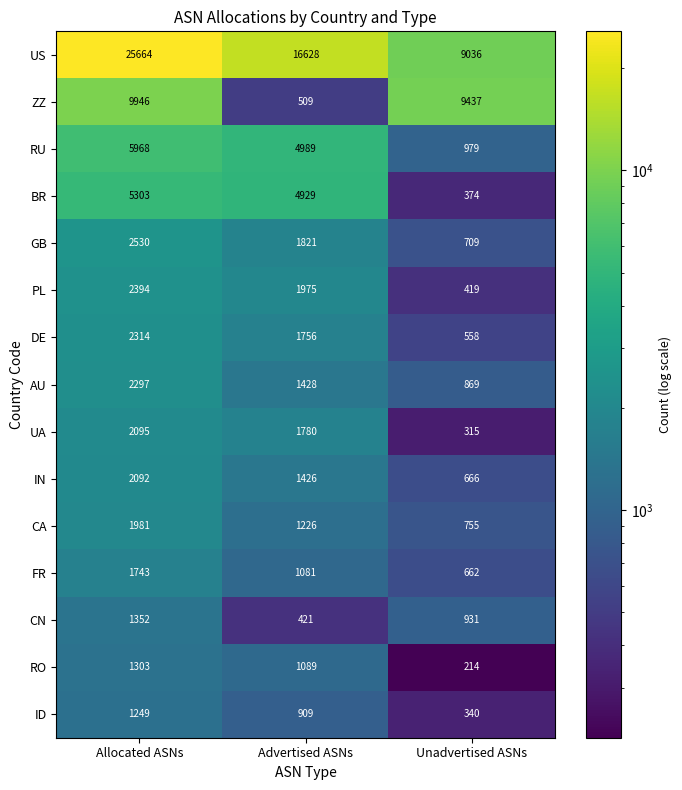

What is the difference between the maximum and minimum values in the UA series?

1780